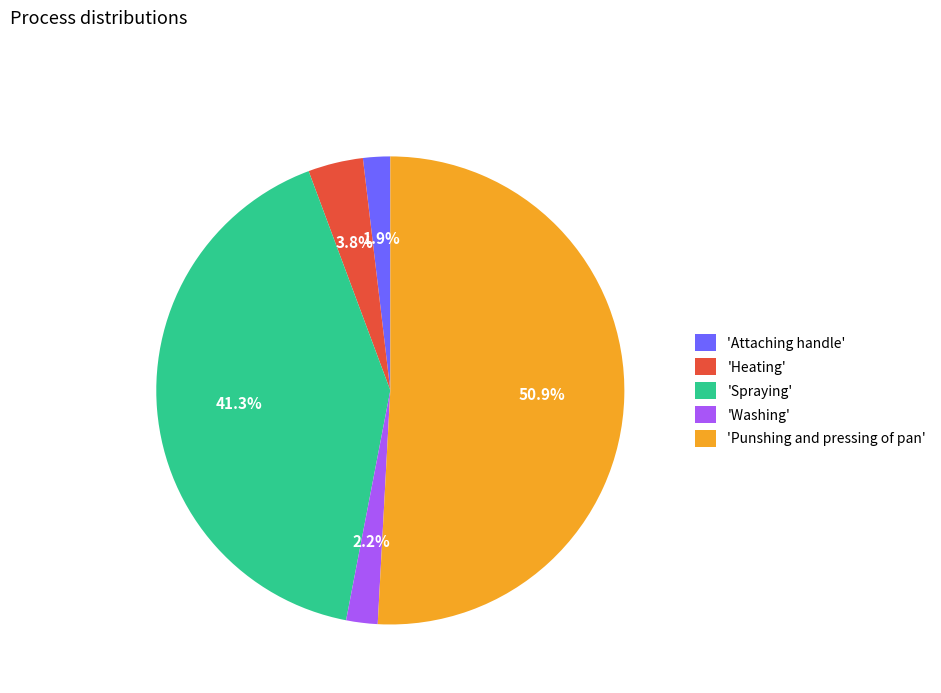

What is the total percentage of 'Heating' and 'Attaching handle'?

5.7%